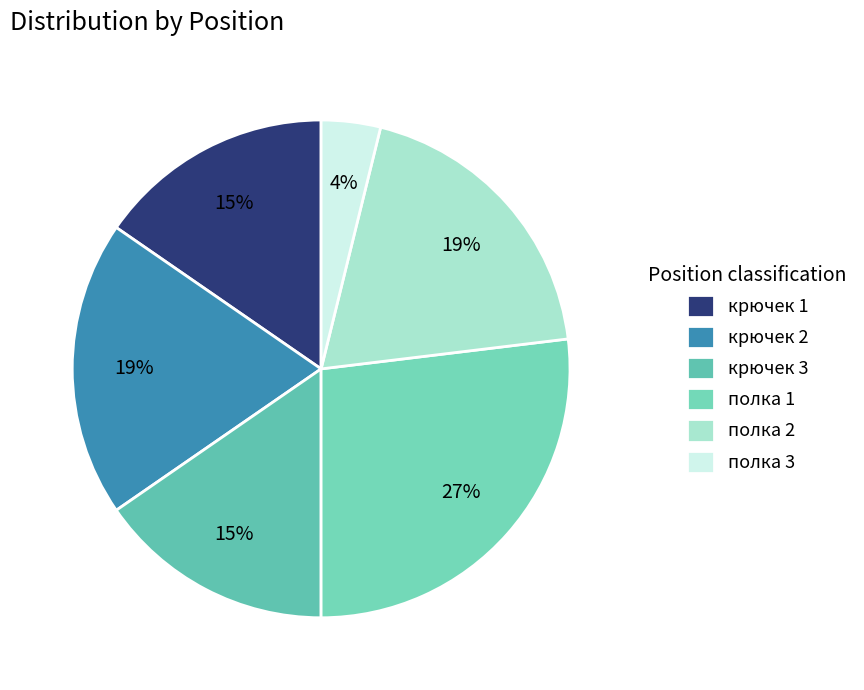

What portion of the pie excludes полка 3?

96.2%